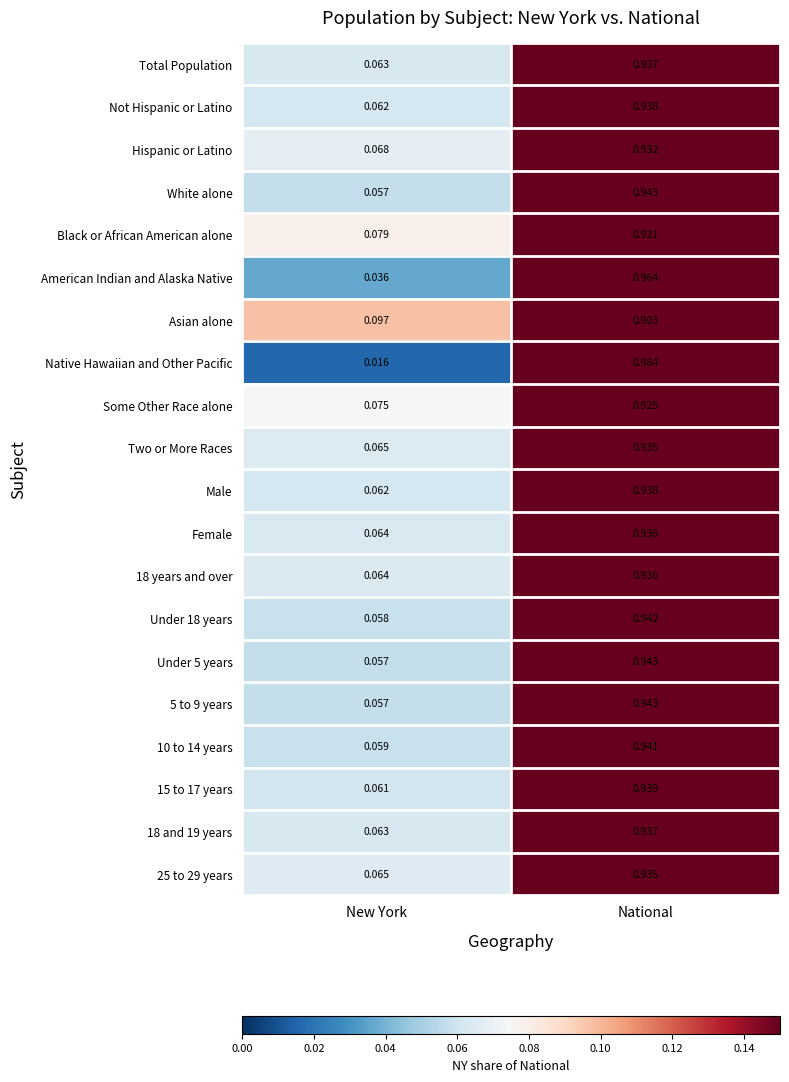

Which label corresponds to the smallest value in the chart?

New York